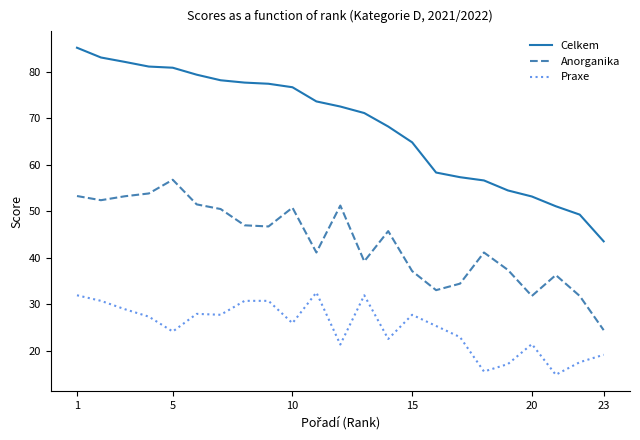

Rank the series by their maximum value, from lowest to highest.

Praxe, Anorganika, Celkem